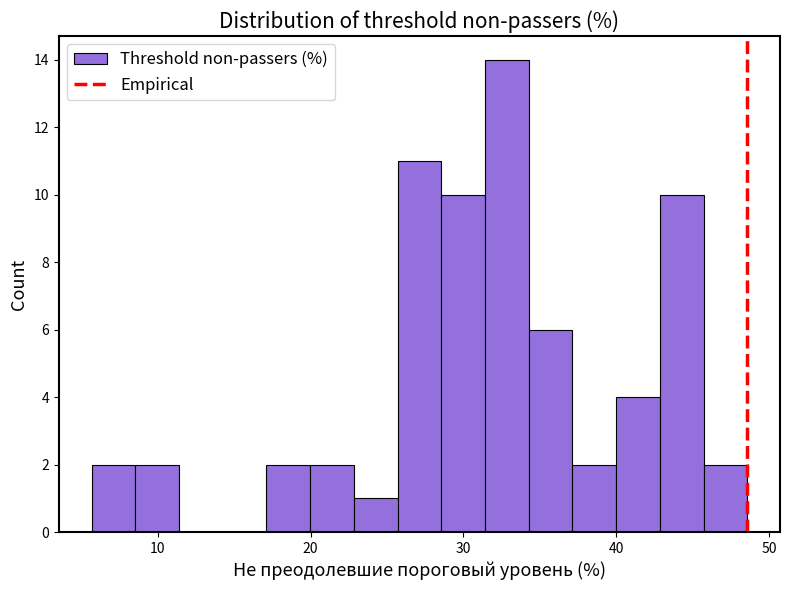

Around what value on the x-axis is the tallest bar? Give the approximate position of its centre, as read against the axis.

33